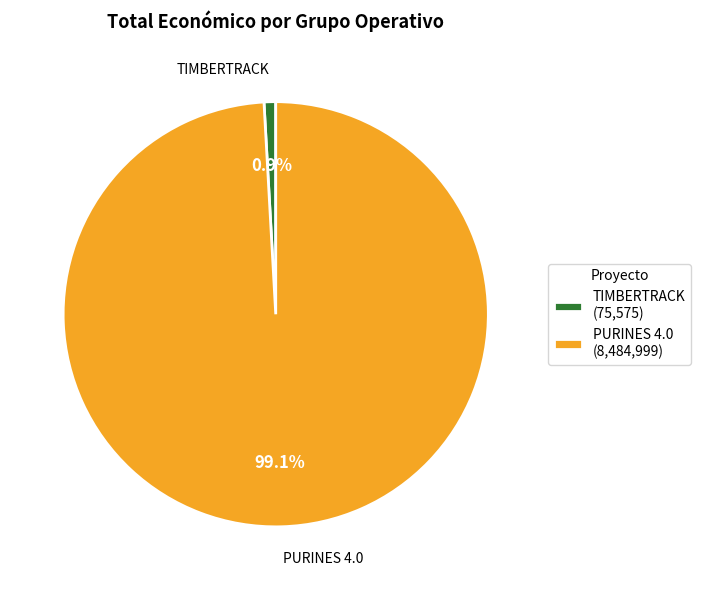

Which has a higher value, PURINES 4.0 (8,484,999) or TIMBERTRACK (75,575)?

PURINES 4.0 (8,484,999)